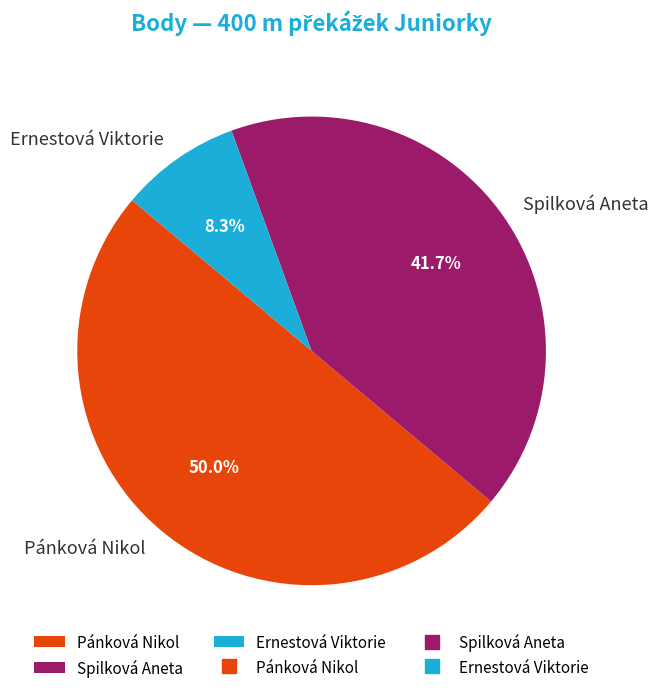

The Pánková Nikol slice represents 40% of the pie. True or false?

False